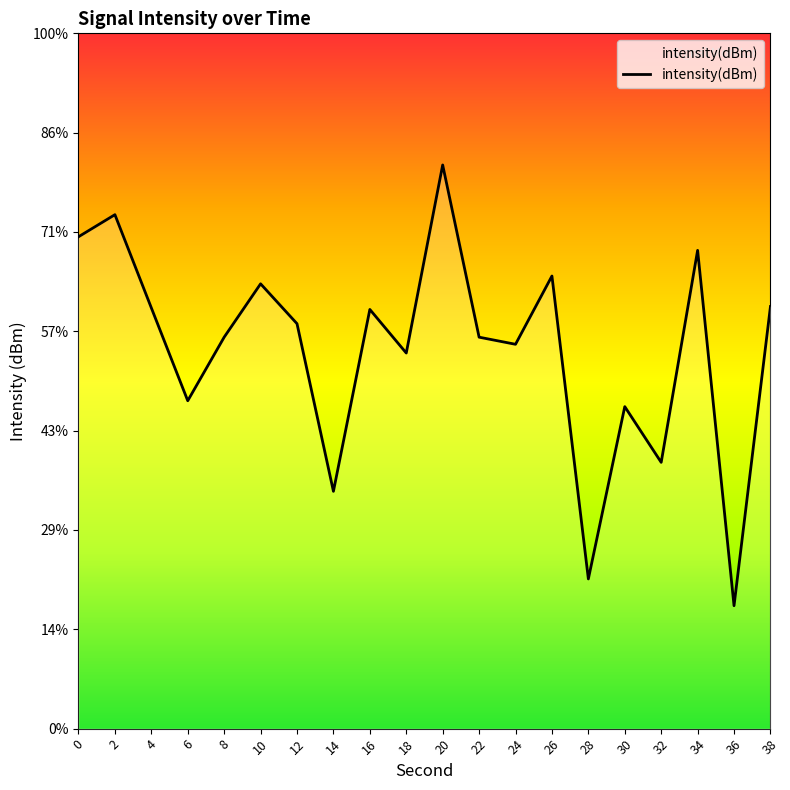

At which category does the chart reach its minimum across all series?

36